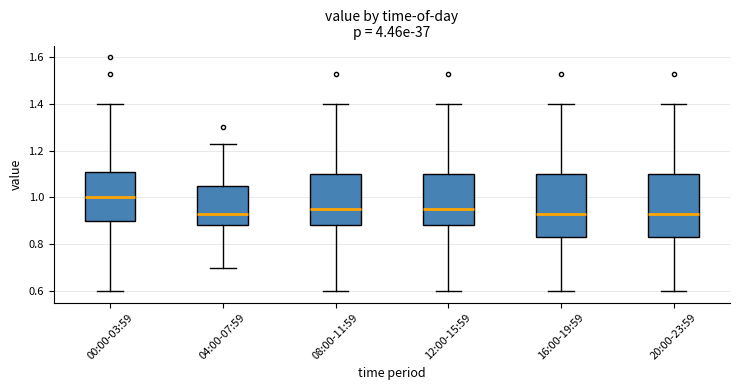

Reading left to right, read every box against the y-axis: the position of its median line, the range the box covers, and the ends of its whiskers. The values are not printed on the chart, so give them approximately, as read against the axis.

00:00-03:59: median 1.00, box 0.90 to 1.10, whiskers 0.60 to 1.40
04:00-07:59: median 0.94, box 0.88 to 1.04, whiskers 0.70 to 1.24
08:00-11:59: median 0.96, box 0.88 to 1.10, whiskers 0.60 to 1.40
12:00-15:59: median 0.96, box 0.88 to 1.10, whiskers 0.60 to 1.40
16:00-19:59: median 0.94, box 0.84 to 1.10, whiskers 0.60 to 1.40
20:00-23:59: median 0.94, box 0.84 to 1.10, whiskers 0.60 to 1.40